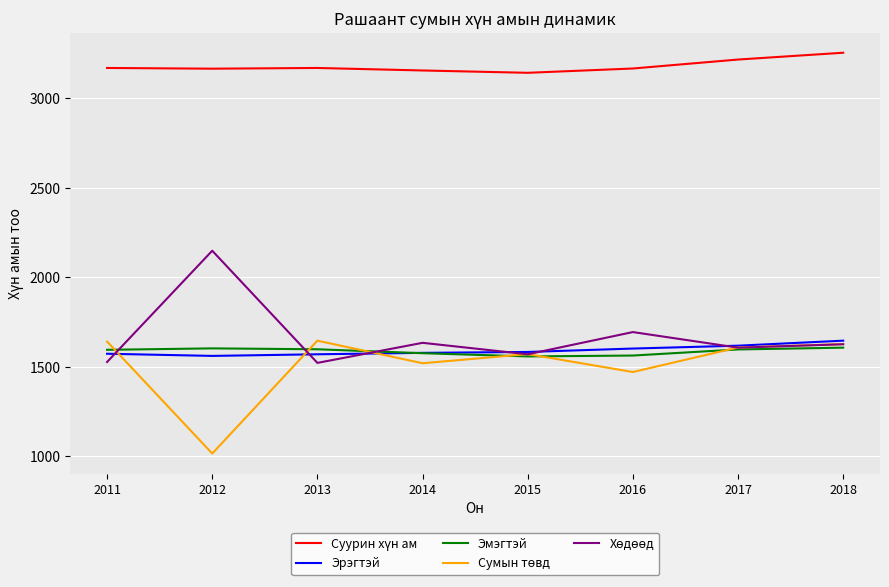

True or false: Эмэгтэй has a value of 1558 at 2015.

True